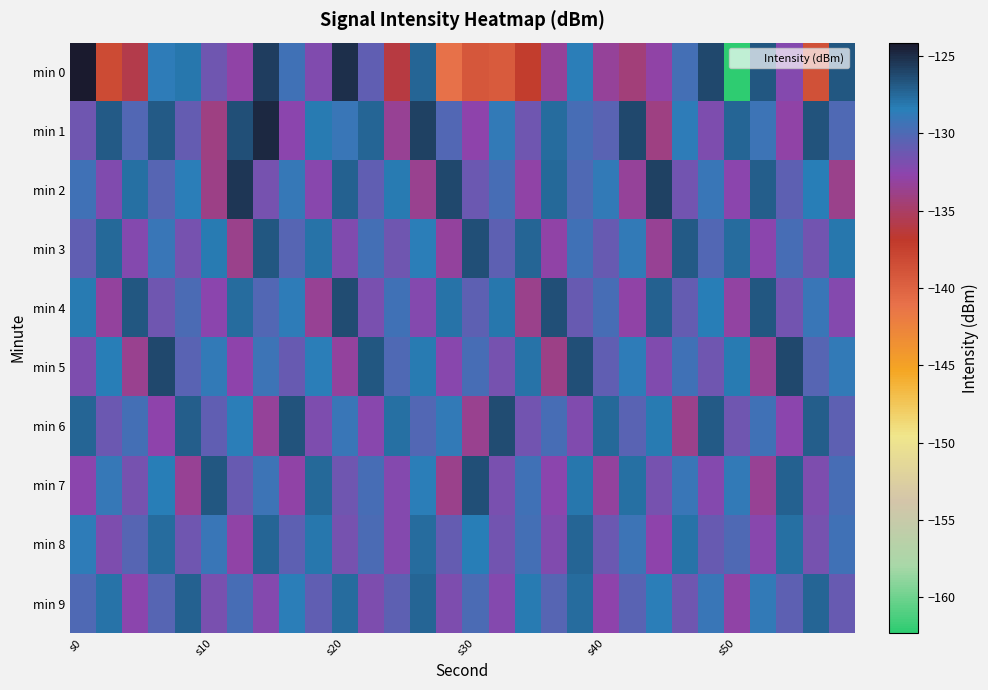

At which category is the sum across all series the highest?

13